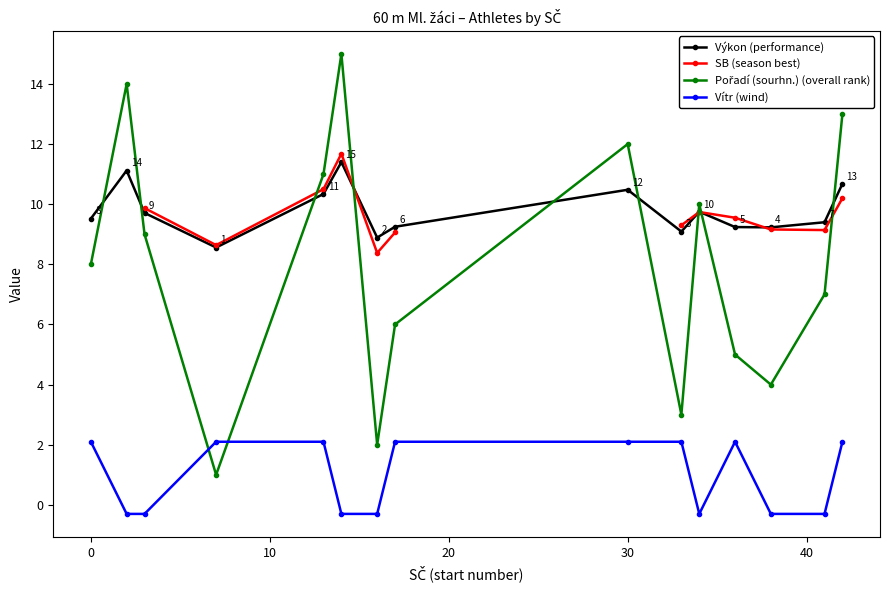

Is this an area chart (filled region under the line)?

No